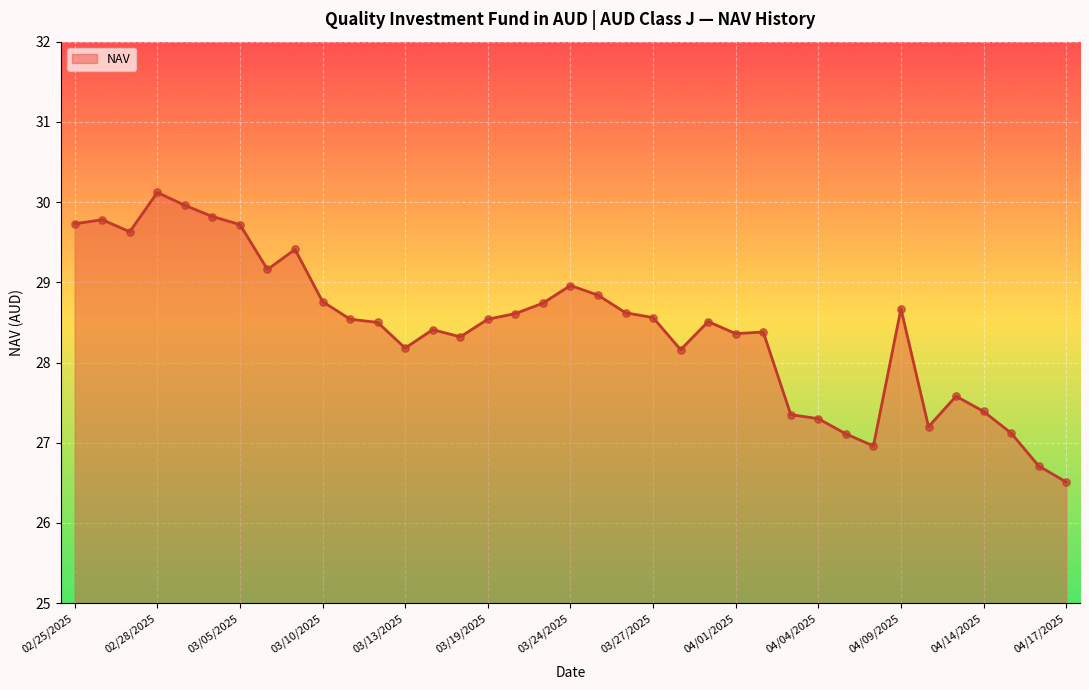

What is the difference between the maximum and minimum values?

3.6